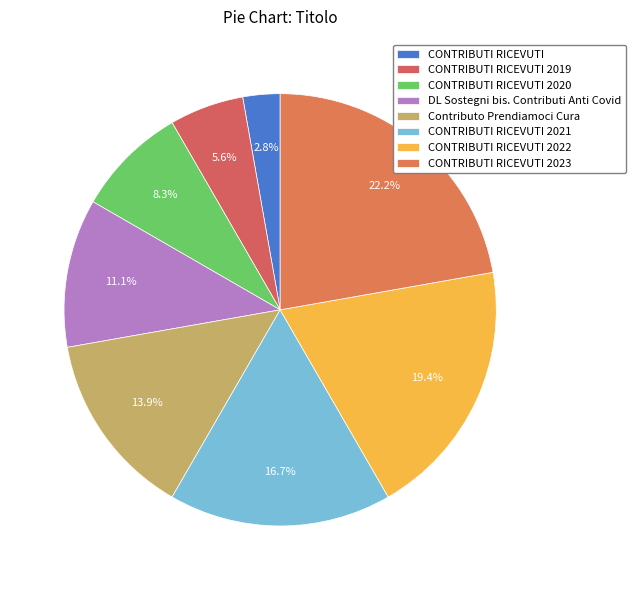

What is the smallest slice in the pie chart?

CONTRIBUTI RICEVUTI